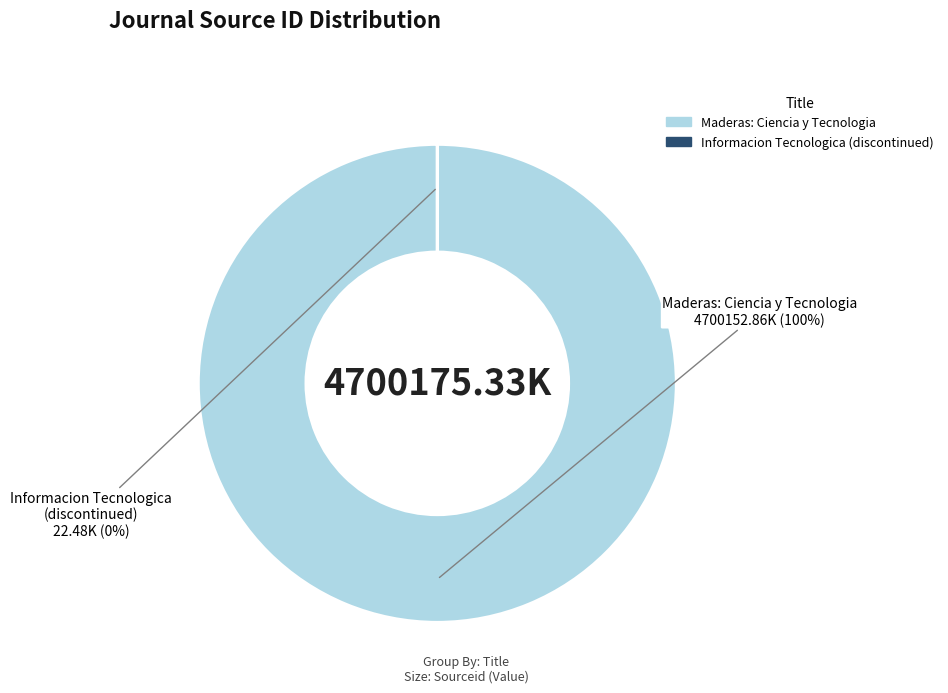

Count the number of slices in the pie.

2